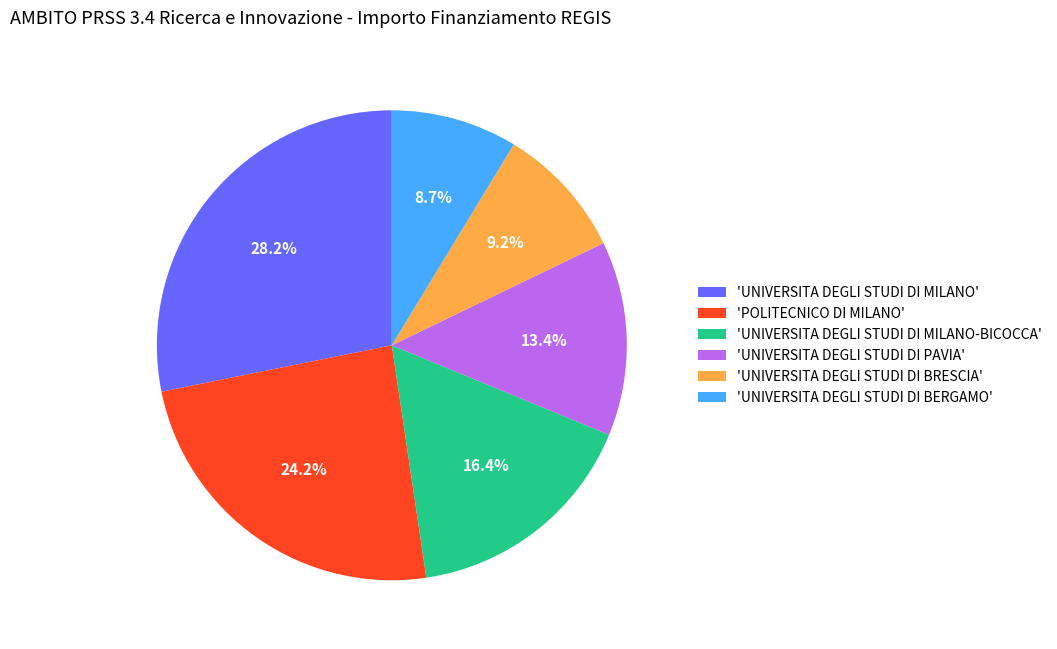

What is the largest slice in the pie chart?

'UNIVERSITA DEGLI STUDI DI MILANO'